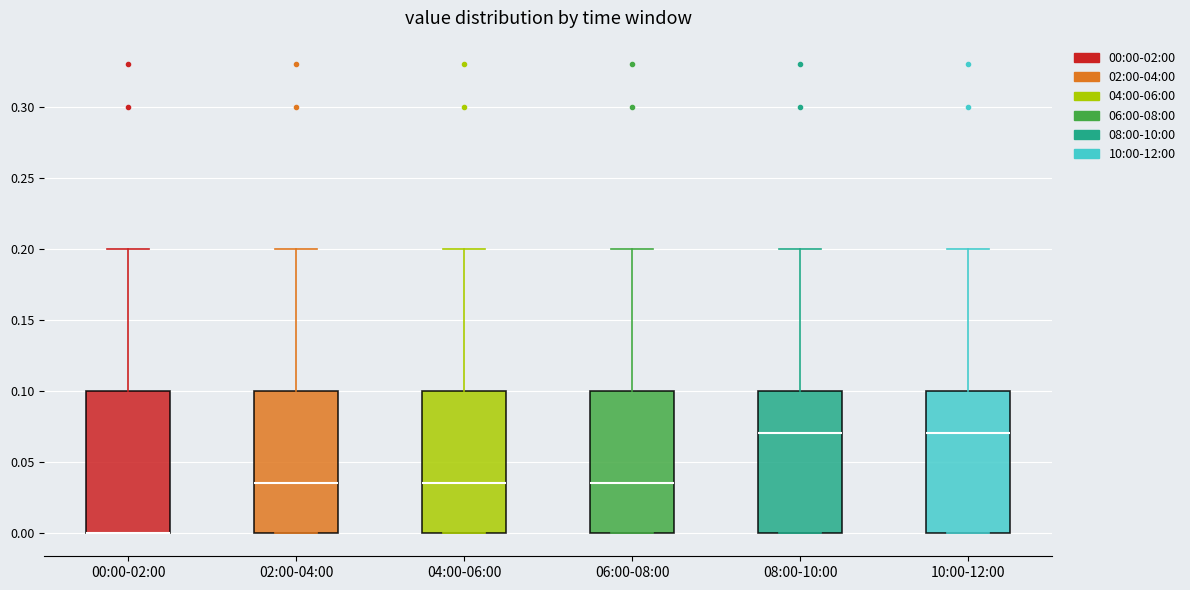

Reading left to right, transcribe this box plot: for each box, give where its median line is, the range the box spans, and where its two whiskers end, as read against the y-axis. The values are not printed on the chart, so give them approximately, as read against the axis.

00:00-02:00: median 0.000 (drawn on the box's lower edge), box 0.000 to 0.100, whiskers 0.000 to 0.200
02:00-04:00: median 0.035, box 0.000 to 0.100, whiskers 0.000 to 0.200
04:00-06:00: median 0.035, box 0.000 to 0.100, whiskers 0.000 to 0.200
06:00-08:00: median 0.035, box 0.000 to 0.100, whiskers 0.000 to 0.200
08:00-10:00: median 0.070, box 0.000 to 0.100, whiskers 0.000 to 0.200
10:00-12:00: median 0.070, box 0.000 to 0.100, whiskers 0.000 to 0.200